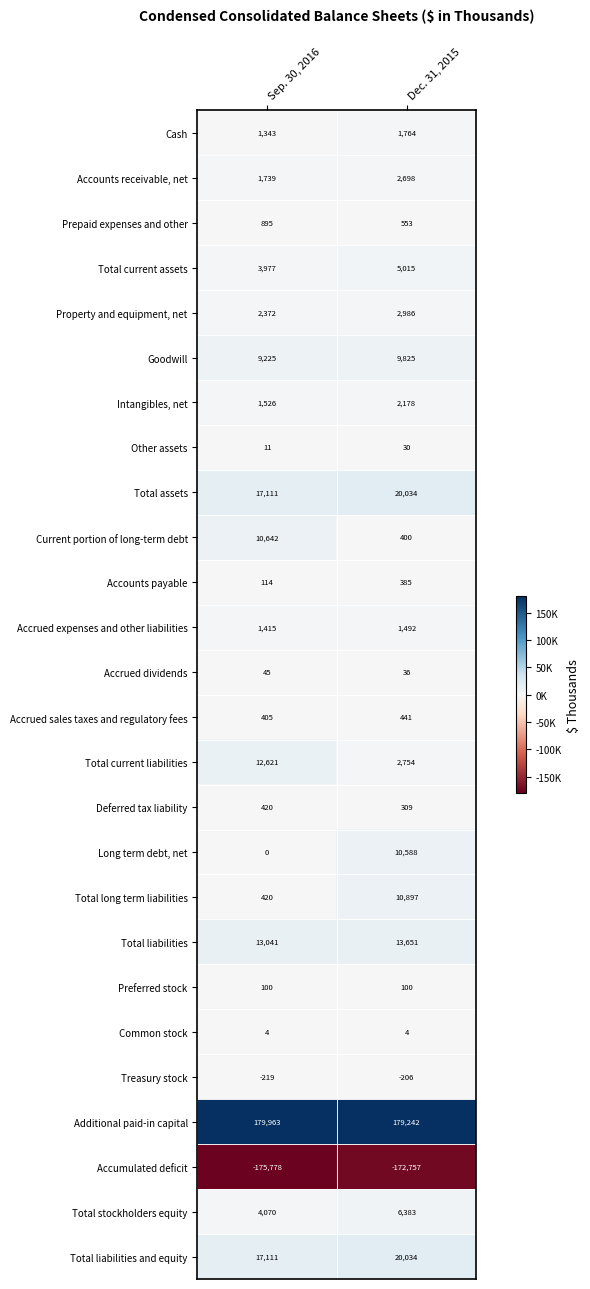

Where is Accumulated deficit nearest to the value -174267?

Dec. 31, 2015